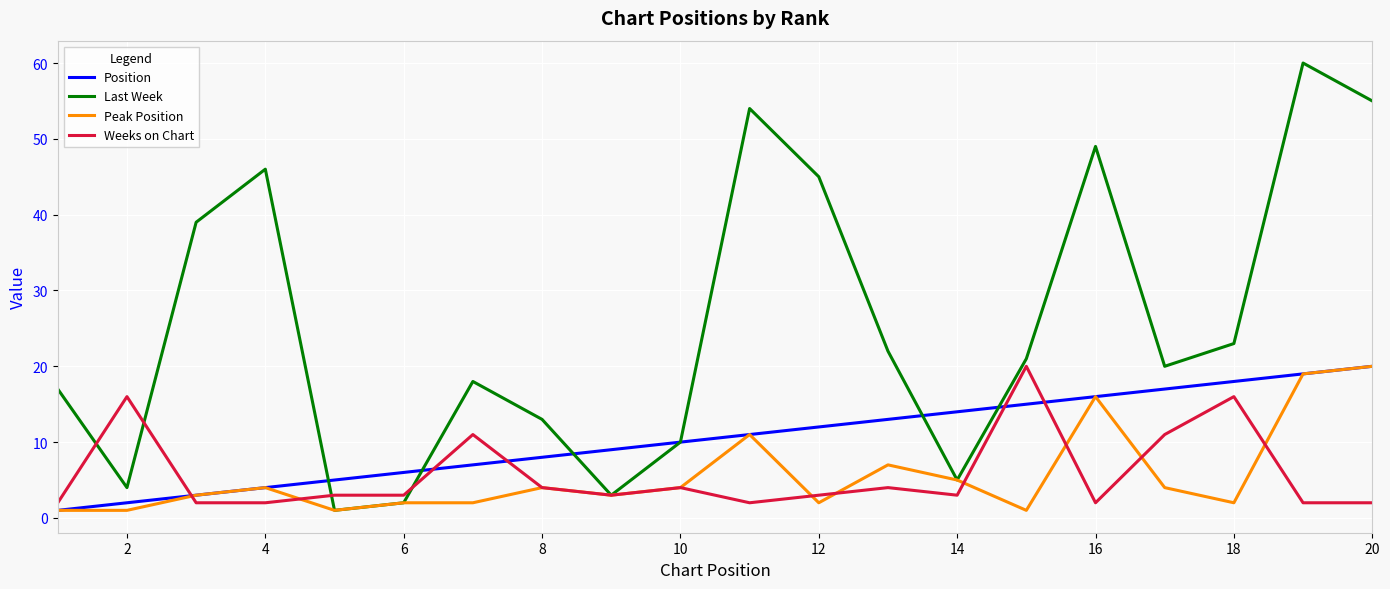

After their last crossing, which series has the higher values: Weeks on Chart or Position?

Position